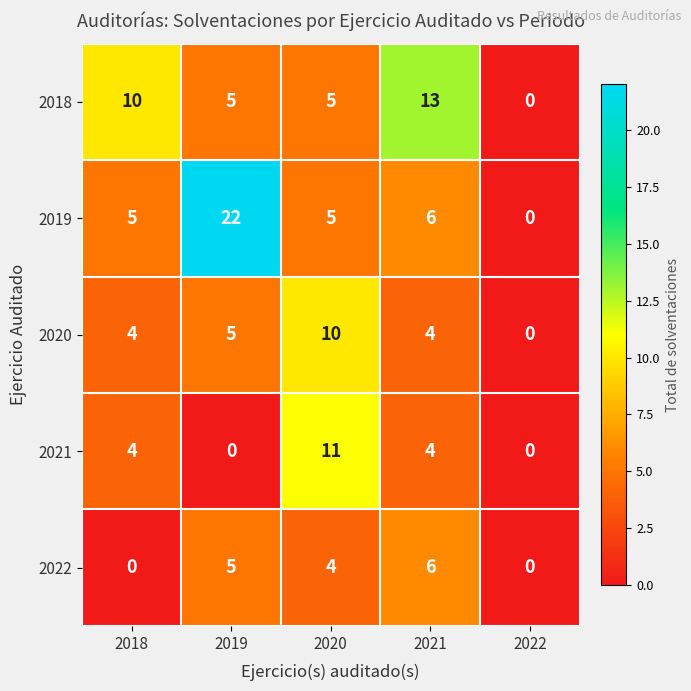

What is the sum of all 2020 values?

23